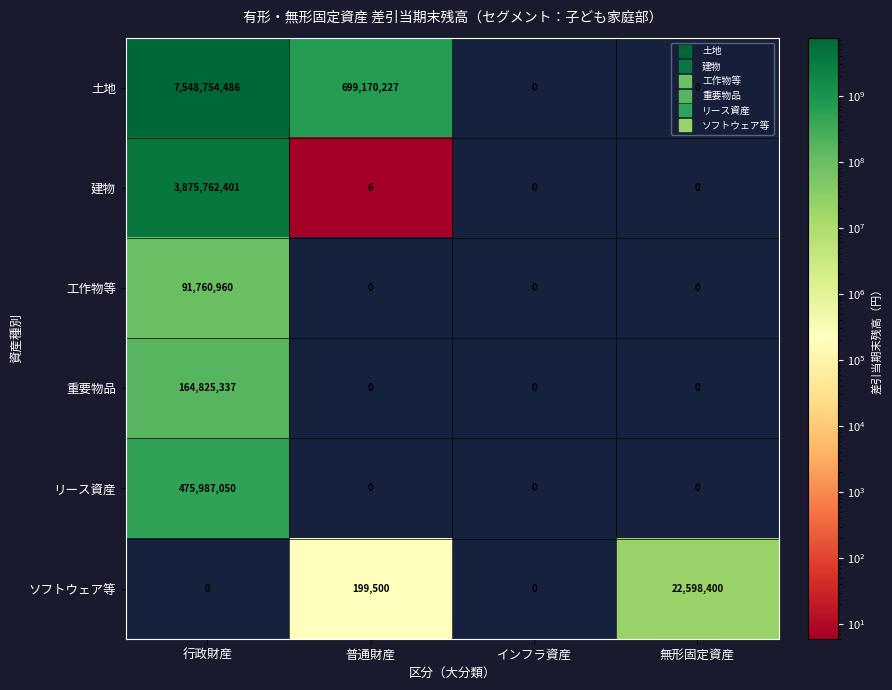

List the series in order of their peak value, highest first.

土地, 建物, リース資産, 重要物品, 工作物等, ソフトウェア等